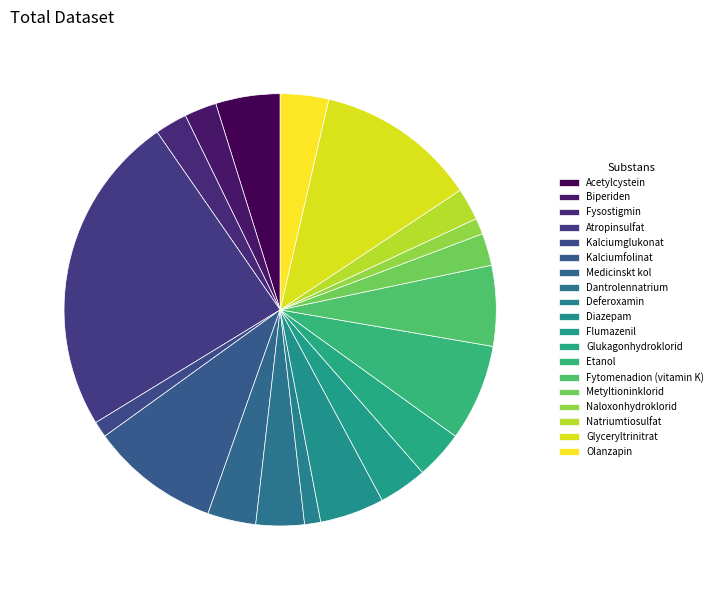

Is Natriumtiosulfat the majority of the pie?

No